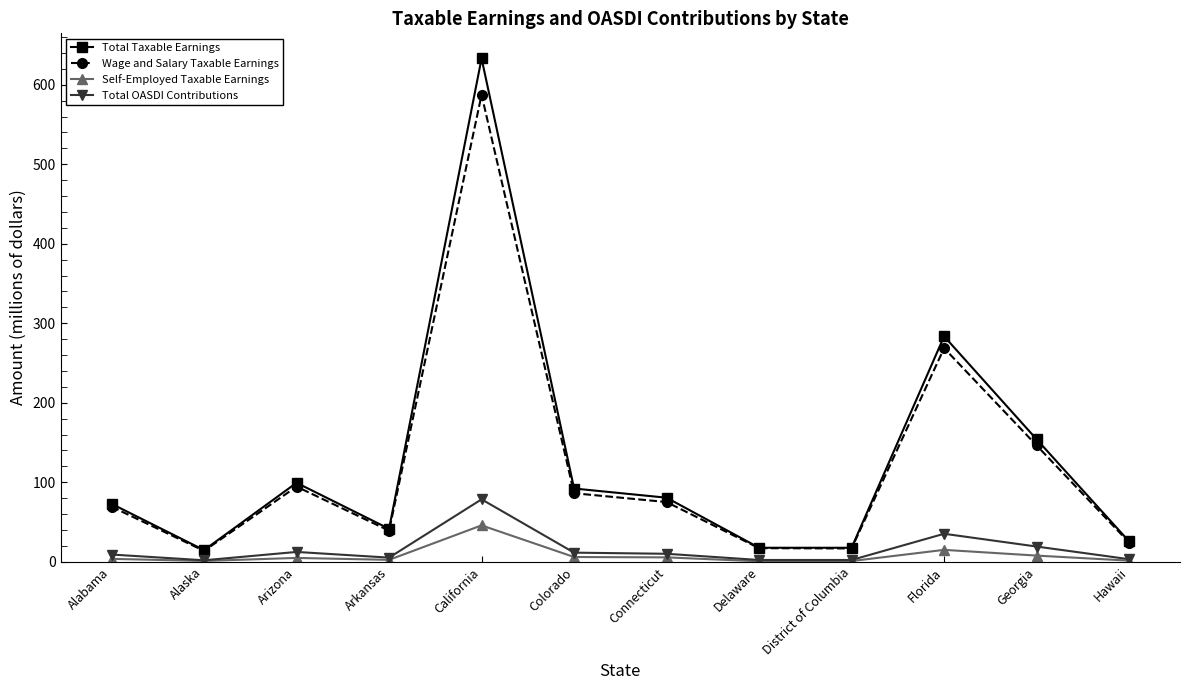

At which label does Wage and Salary Taxable Earnings reach its peak?

California